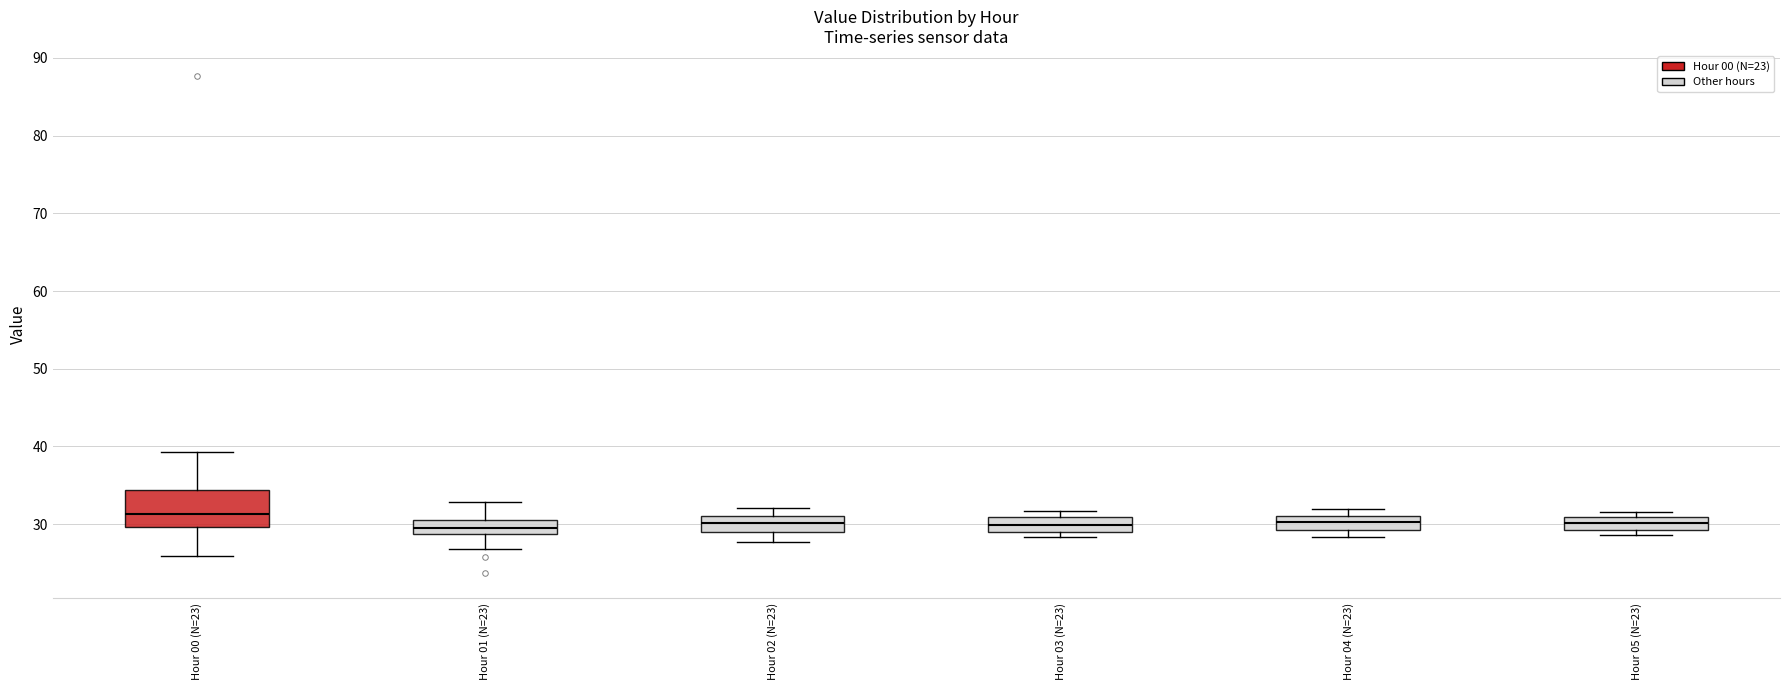

Which box has the highest median line?

Hour 00 (N=23)